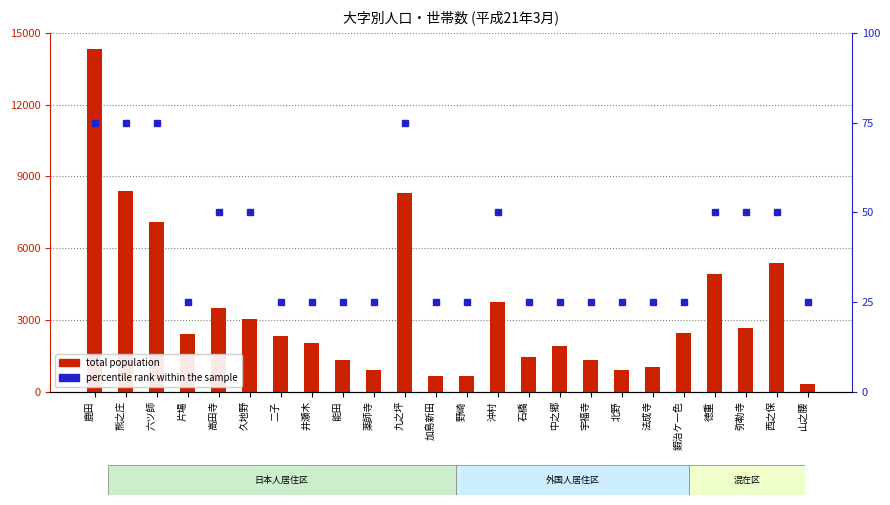

How many categories are shown in the chart?

24